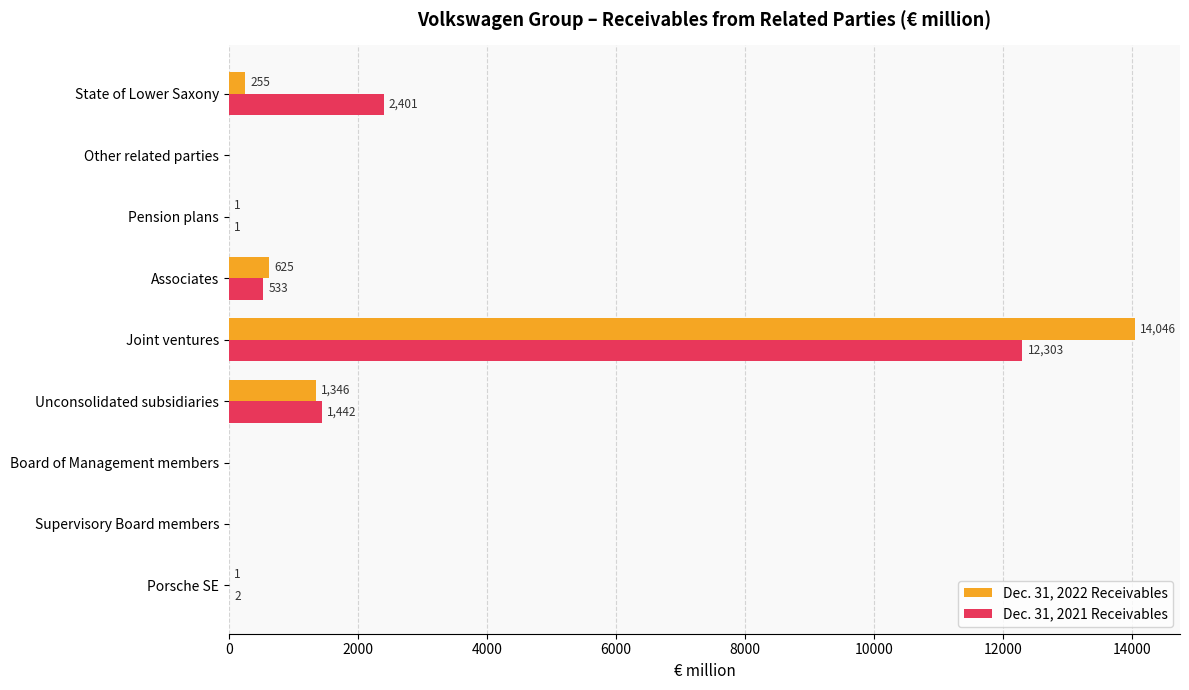

What is the maximum value for Dec. 31, 2022 Receivables?

14046